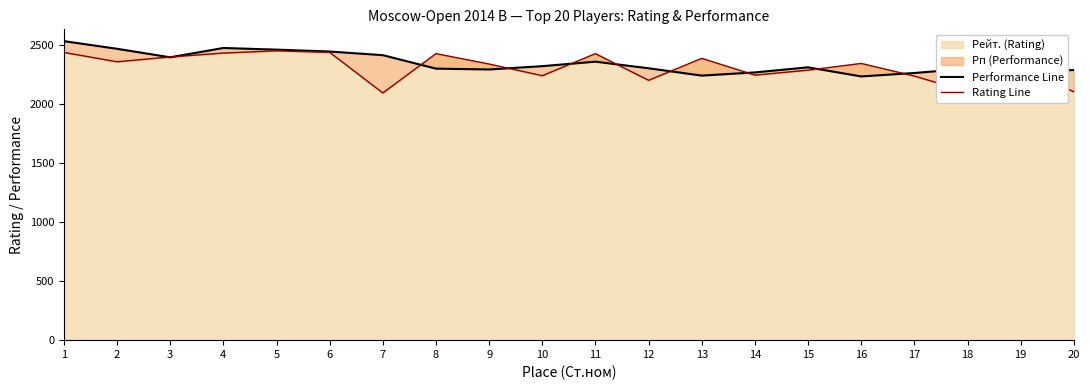

How many distinct data groups are displayed?

2